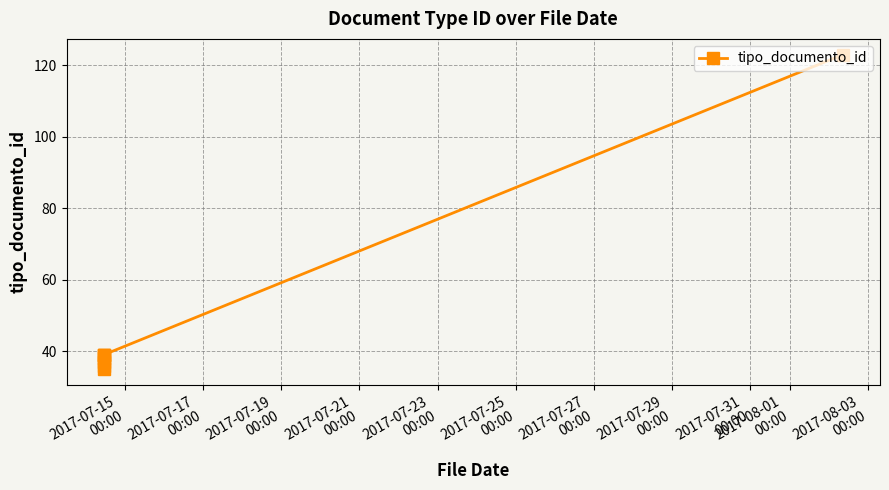

What is the average value?

48